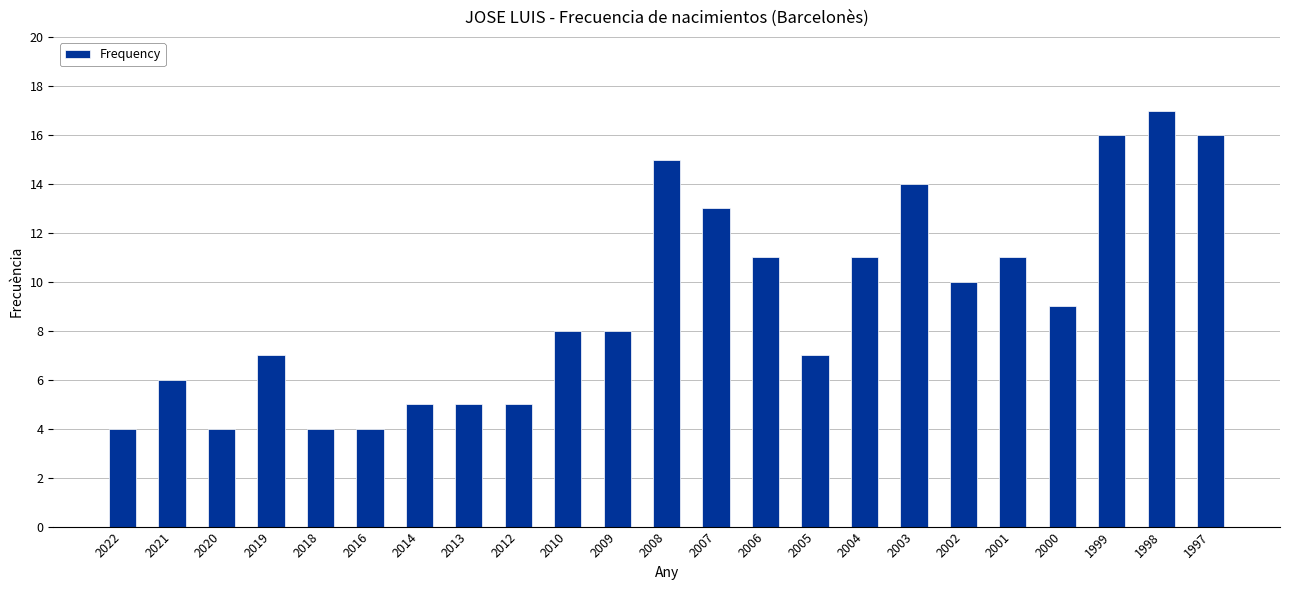

Reading left to right, what are all the values shown in this chart?

2022=4	2021=6	2020=4	2019=7	2018=4	2016=4	2014=5	2013=5	2012=5	2010=8	2009=8	2008=15	2007=13	2006=11	2005=7	2004=11	2003=14	2002=10	2001=11	2000=9	1999=16	1998=17	1997=16